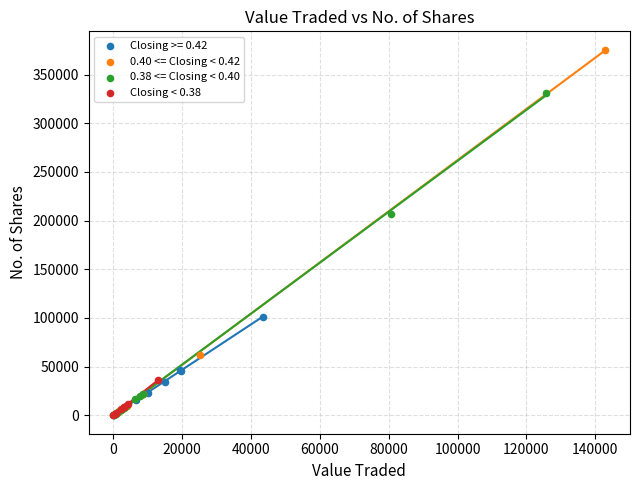

Which series contains the highest Y value?

0.40 <= Closing < 0.42